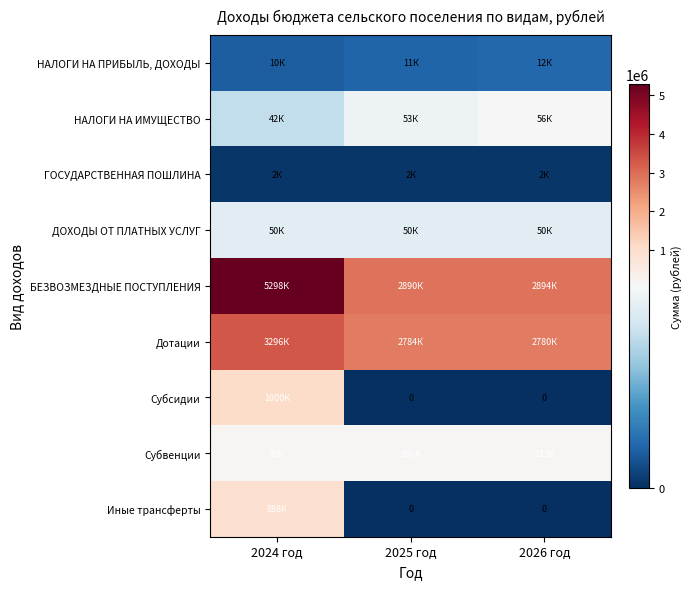

How many series are shown in this chart?

9